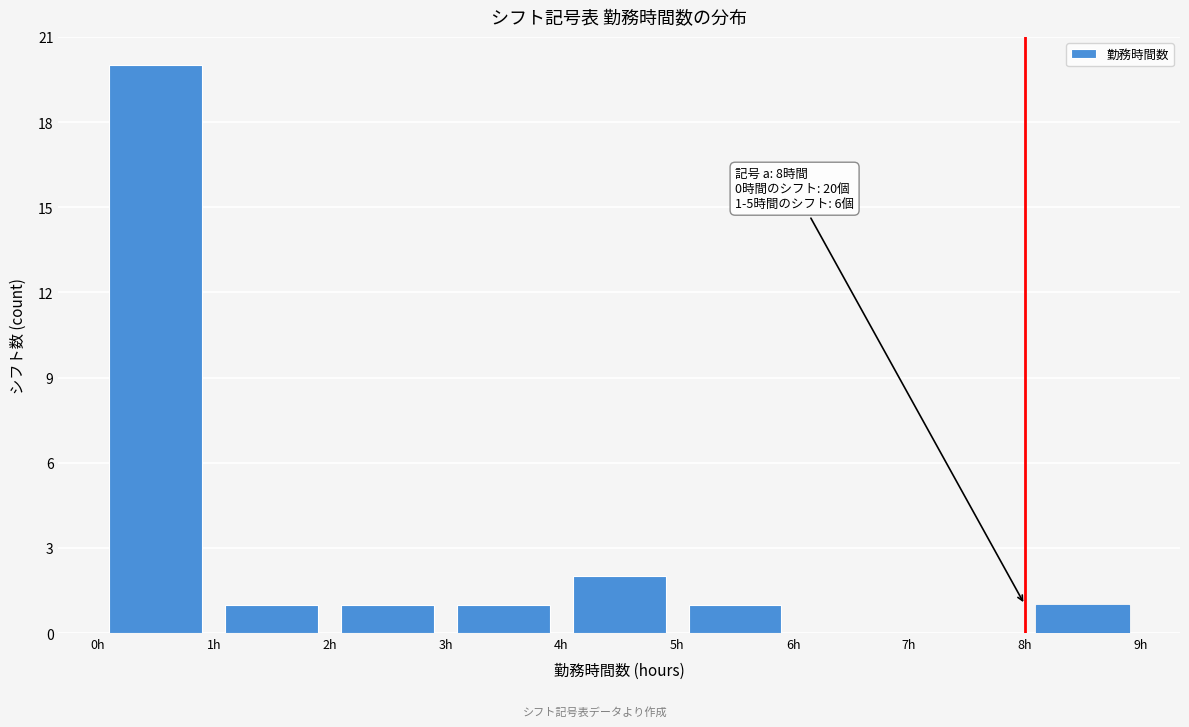

Over which range of the x-axis is the bar tallest?

0 to 1